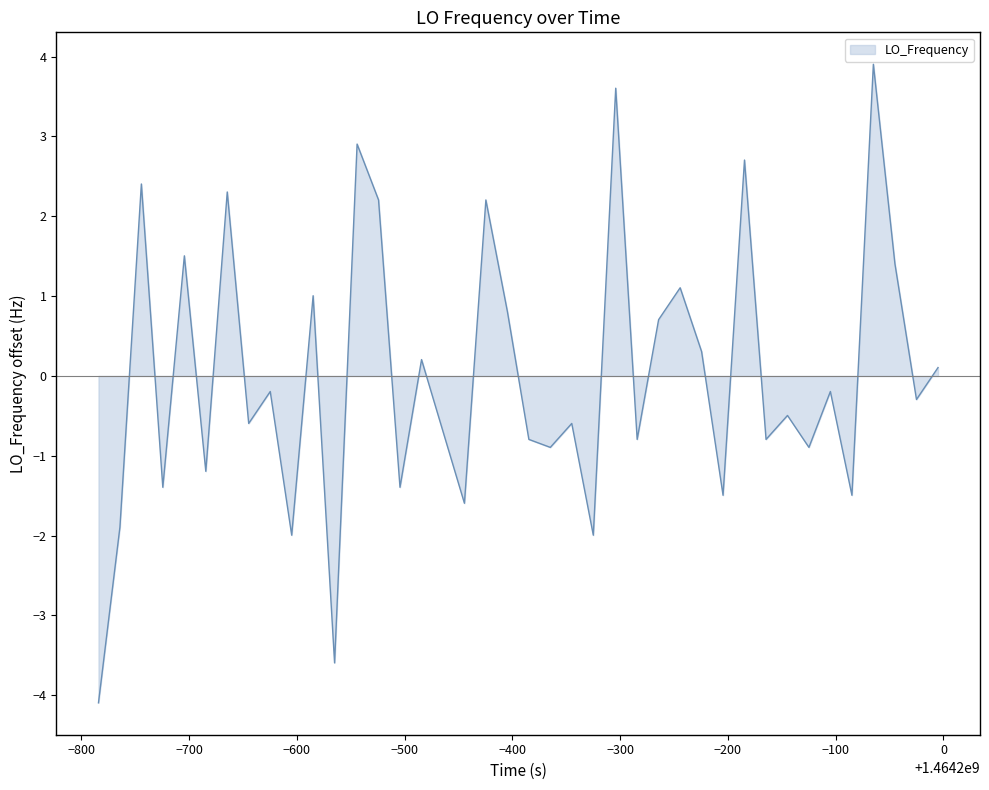

What is the maximum value shown in the chart?

3.9